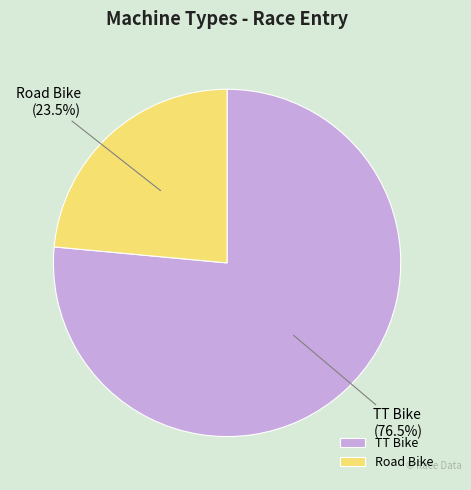

Which has a higher value, TT Bike or Road Bike?

TT Bike